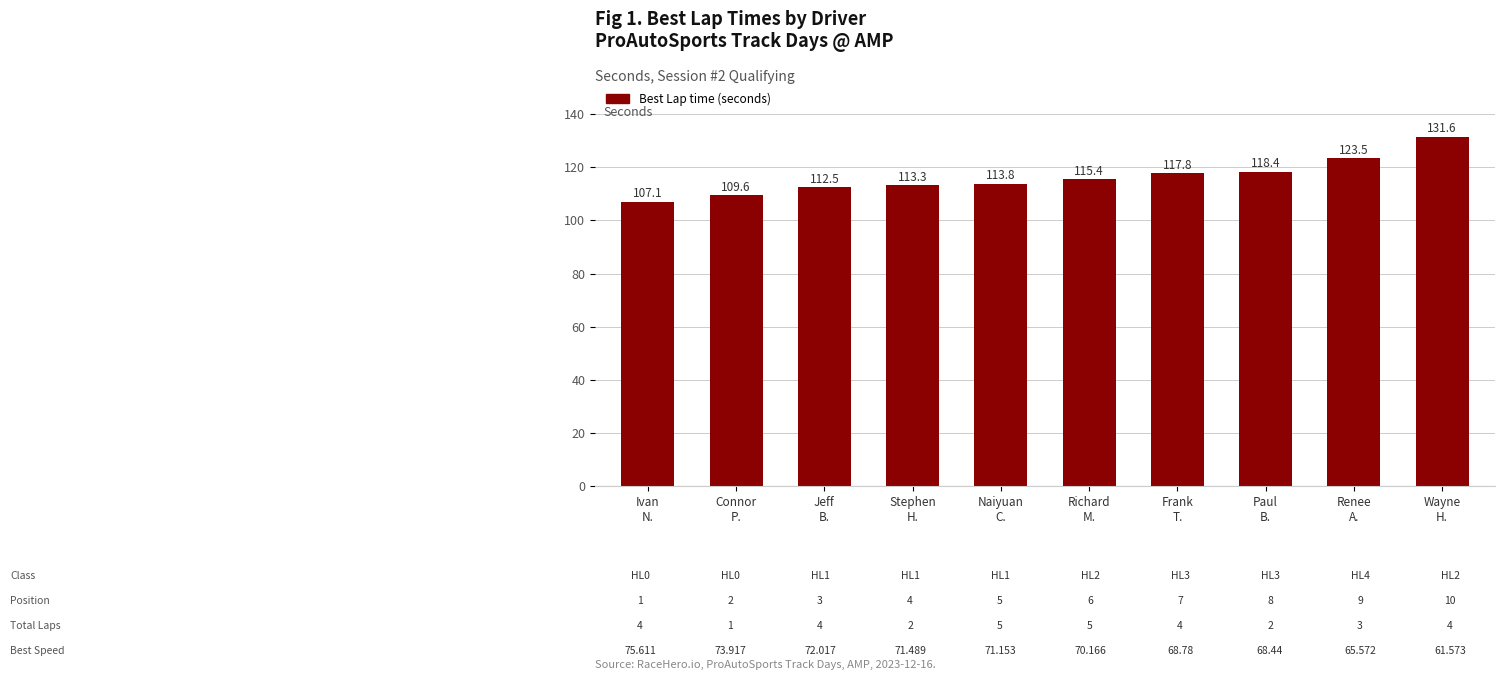

Reading left to right, list all the values displayed in this chart.

Ivan
N.=107.1	Connor
P.=109.6	Jeff
B.=112.5	Stephen
H.=113.3	Naiyuan
C.=113.8	Richard
M.=115.4	Frank
T.=117.8	Paul
B.=118.4	Renee
A.=123.5	Wayne
H.=131.6